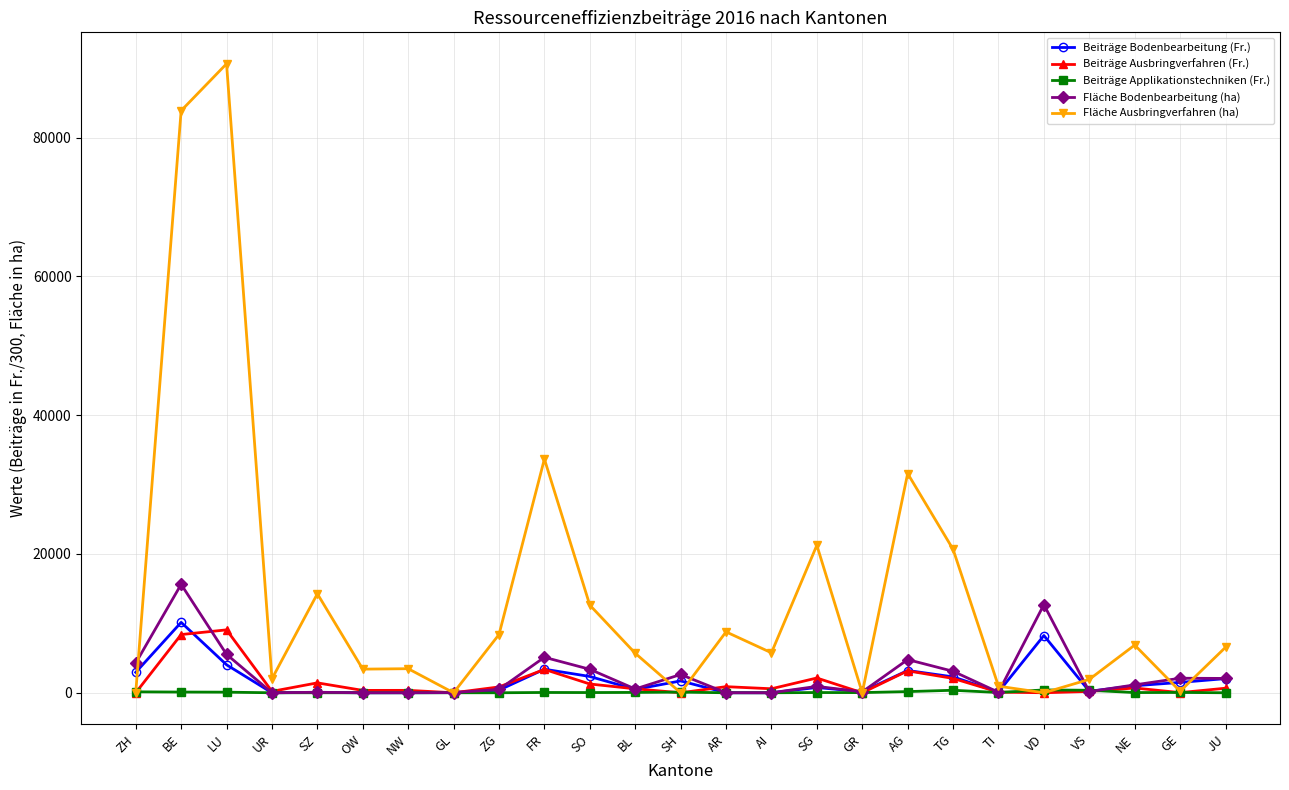

What is the sum of all Beiträge Ausbringverfahren (Fr.) values?

36267.8